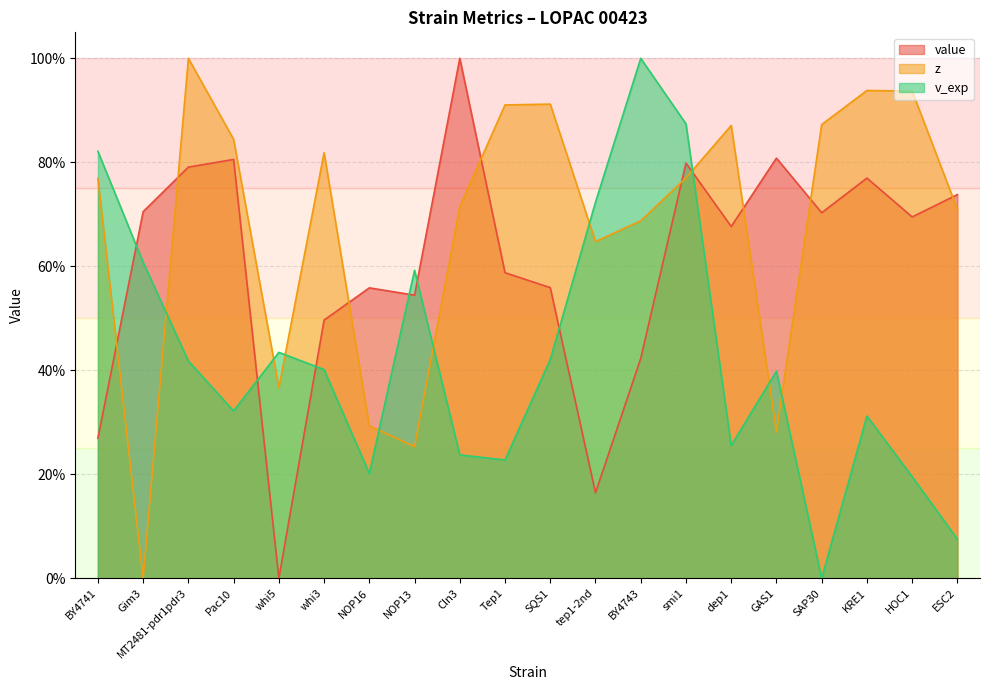

What is the difference between the maximum and minimum values in the v_exp series?

1.0